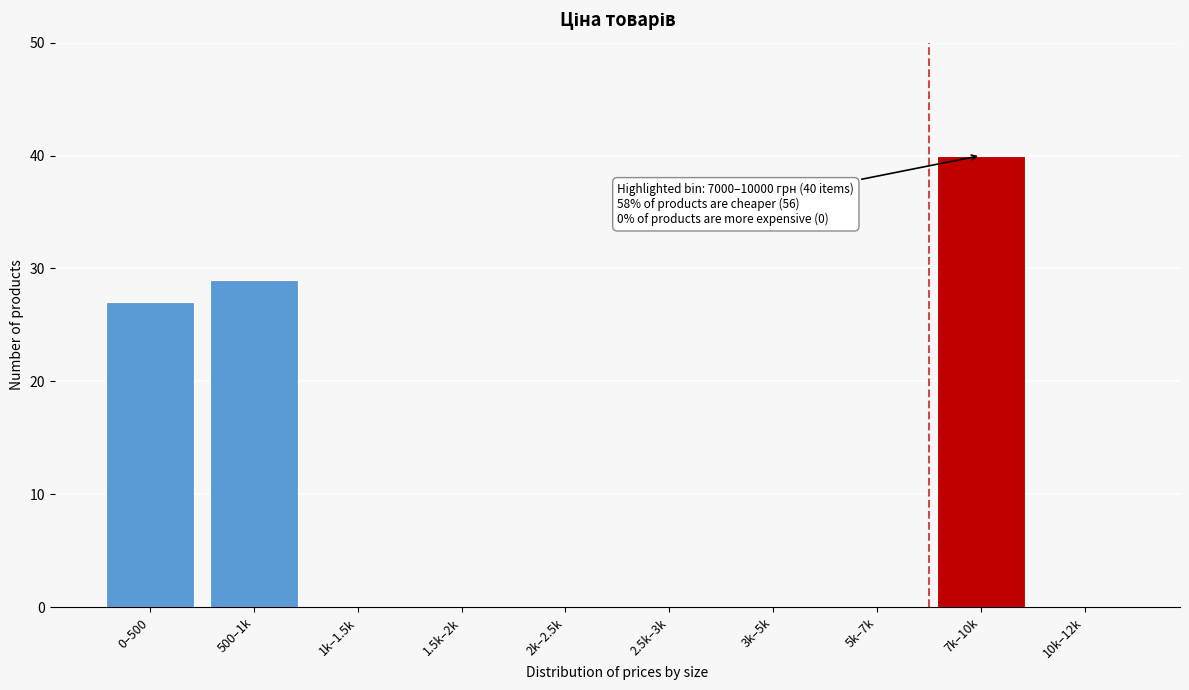

Reading right to left, extract all data points from this chart.

10k–12k=0	7k–10k=40	5k–7k=0	3k–5k=0	2.5k–3k=0	2k–2.5k=0	1.5k–2k=0	1k–1.5k=0	500–1k=29	0–500=27